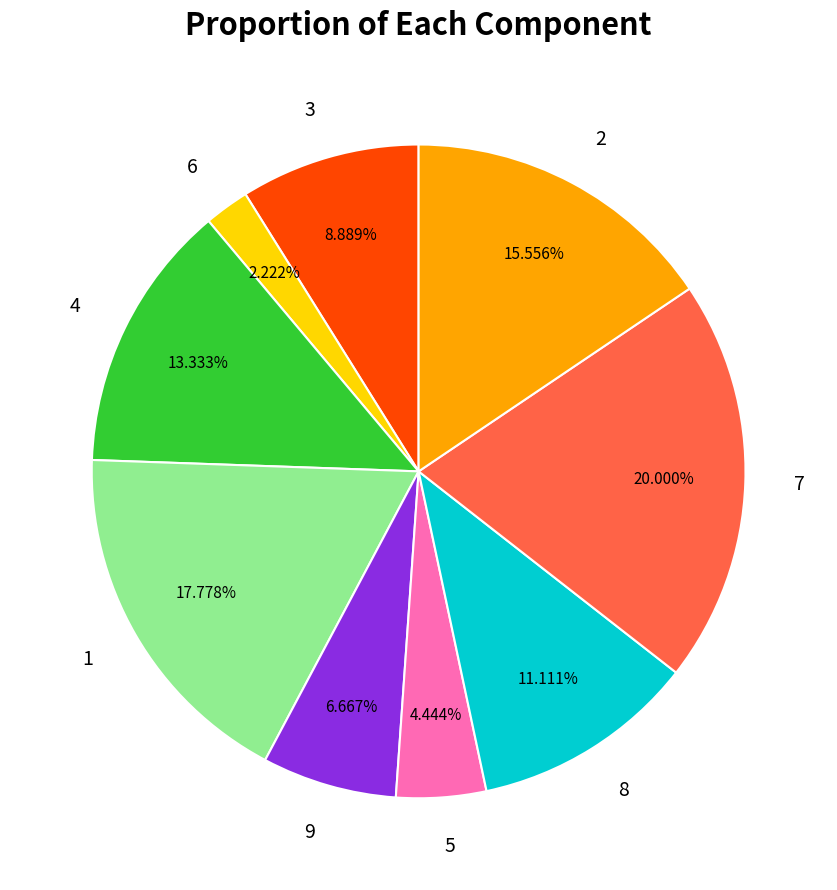

Which slice is the largest?

7